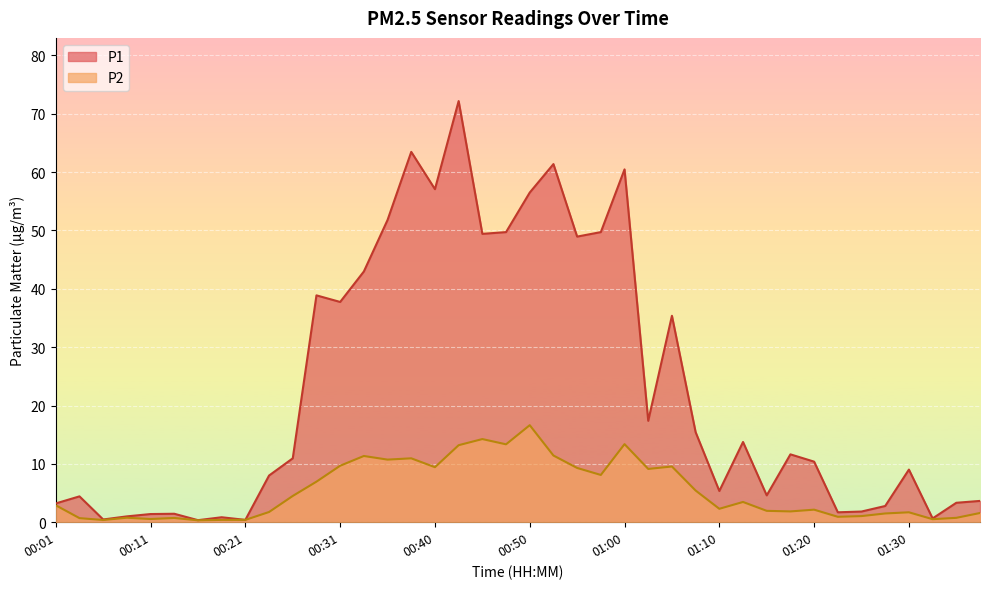

True or false: P1 and P2 intersect in this chart.

False